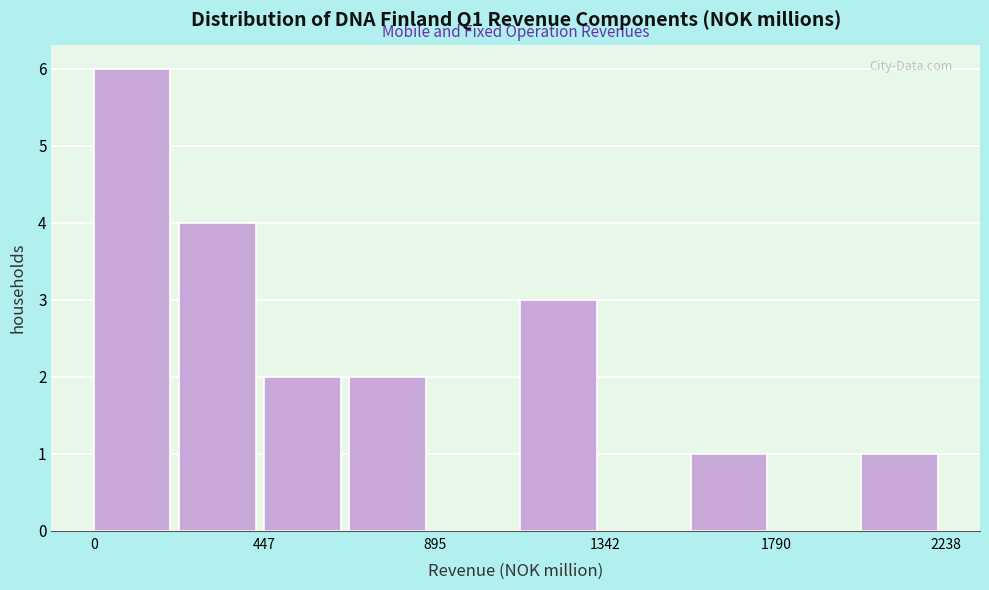

Reading left to right, transcribe this chart: for each bar, give the range it covers on the x-axis and its height. Neither the bar edges nor the heights are printed on the chart, so give them approximately, as read against the axes.

0 to 200: 6
200 to 450: 4
450 to 650: 2
650 to 900: 2
900 to 1100: 0
1100 to 1350: 3
1350 to 1550: 0
1550 to 1800: 1
1800 to 2000: 0
2000 to 2250: 1